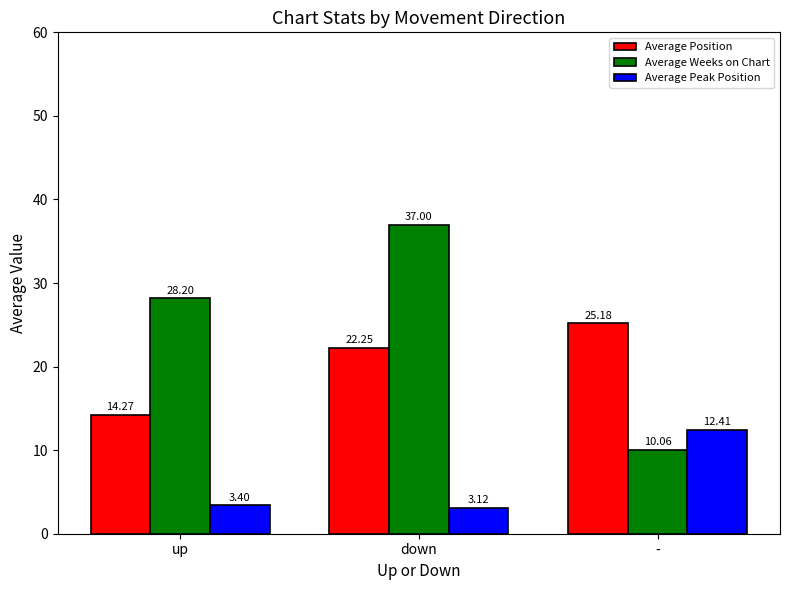

What is the minimum value for Average Position?

14.3